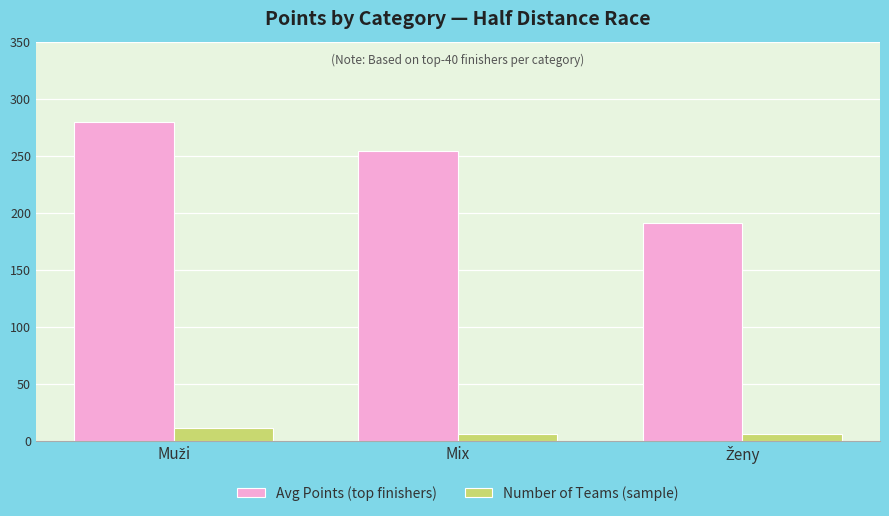

Which series has the largest total across all categories?

Avg Points (top finishers)